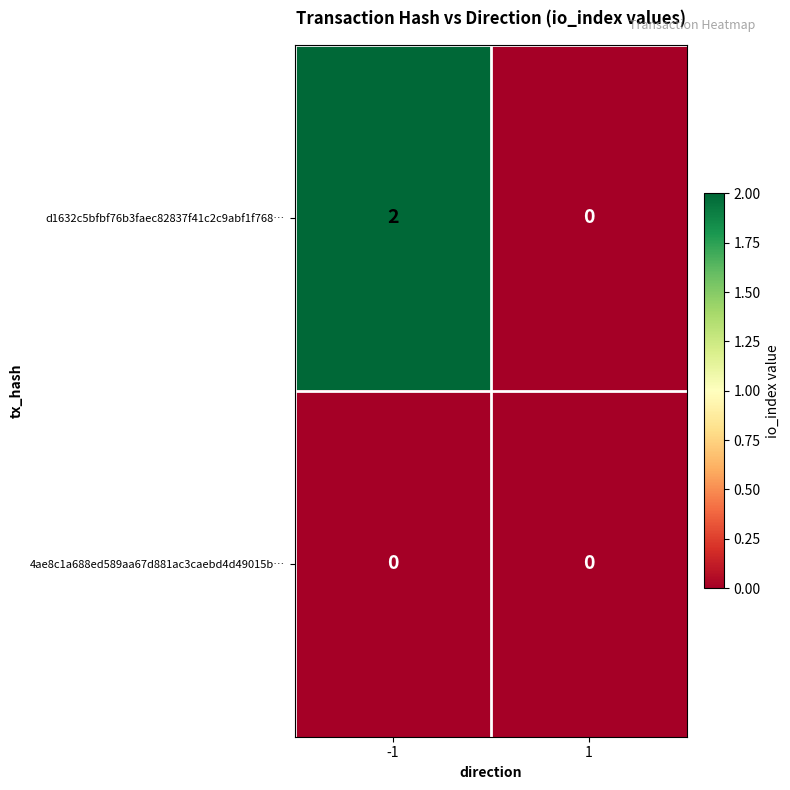

Rank the series by their maximum value, from highest to lowest.

d1632c5bfbf76b3faec82837f41c2c9abf1f768…, 4ae8c1a688ed589aa67d881ac3caebd4d49015b…